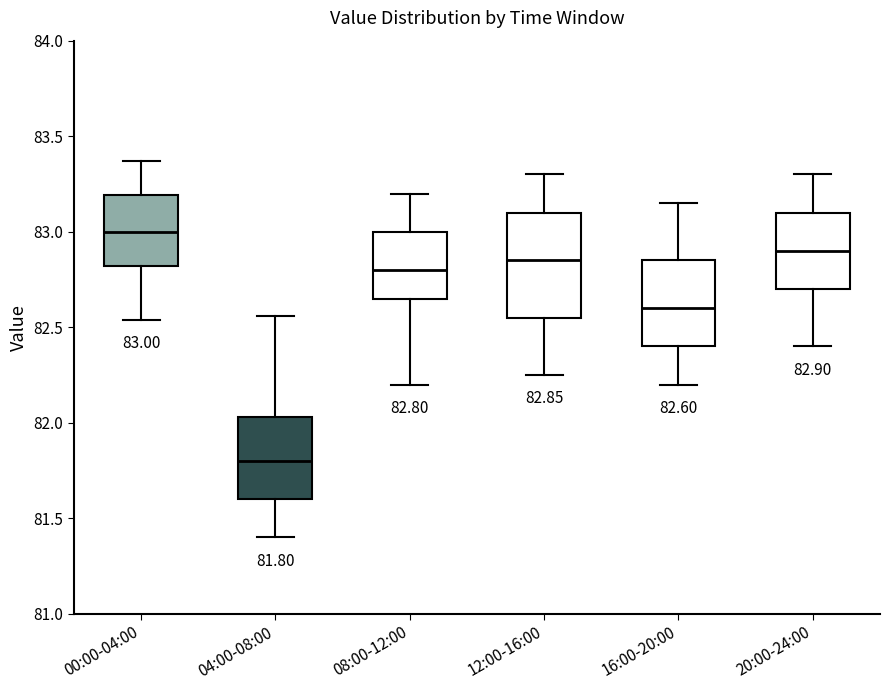

Which box's median line is the highest?

00:00-04:00